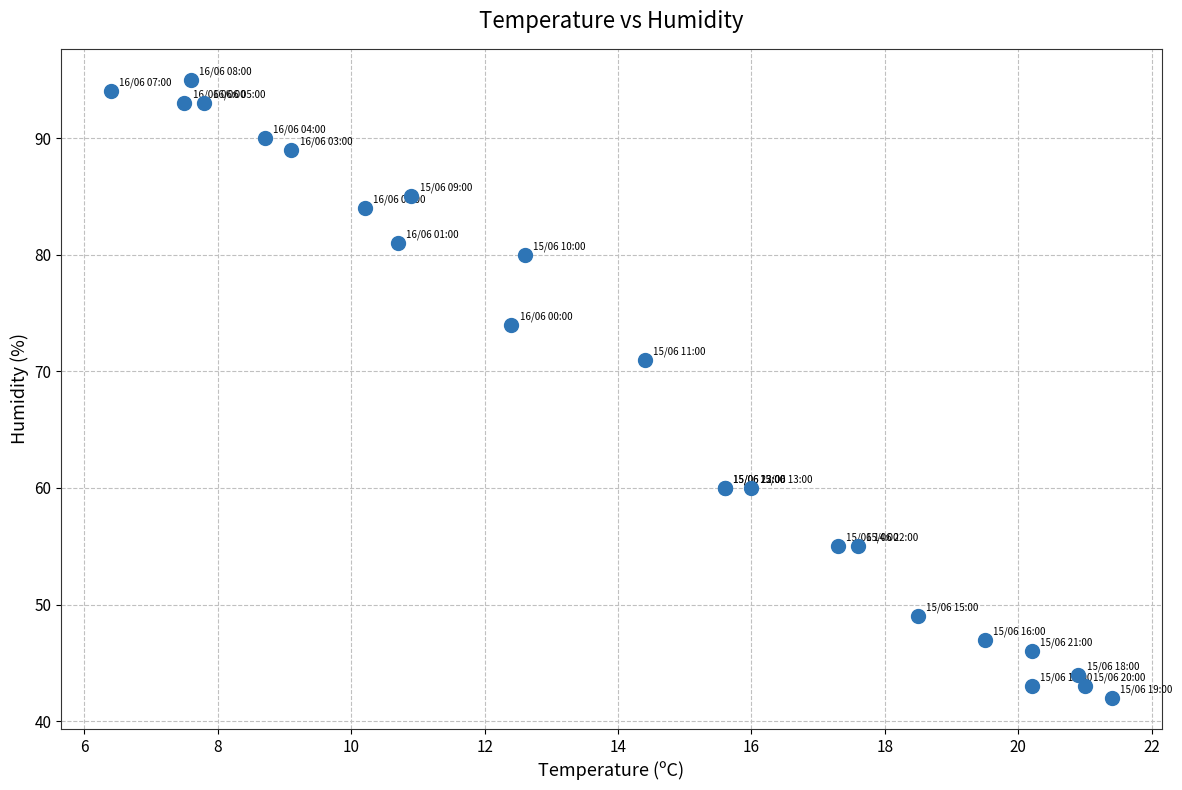

What Y value in the scatter plot is closest to 68?

71